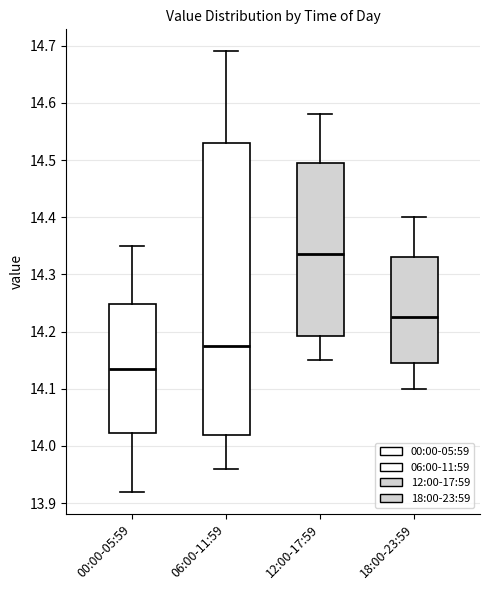

Comparing the boxes themselves (not the whiskers), which one is the tallest?

06:00-11:59